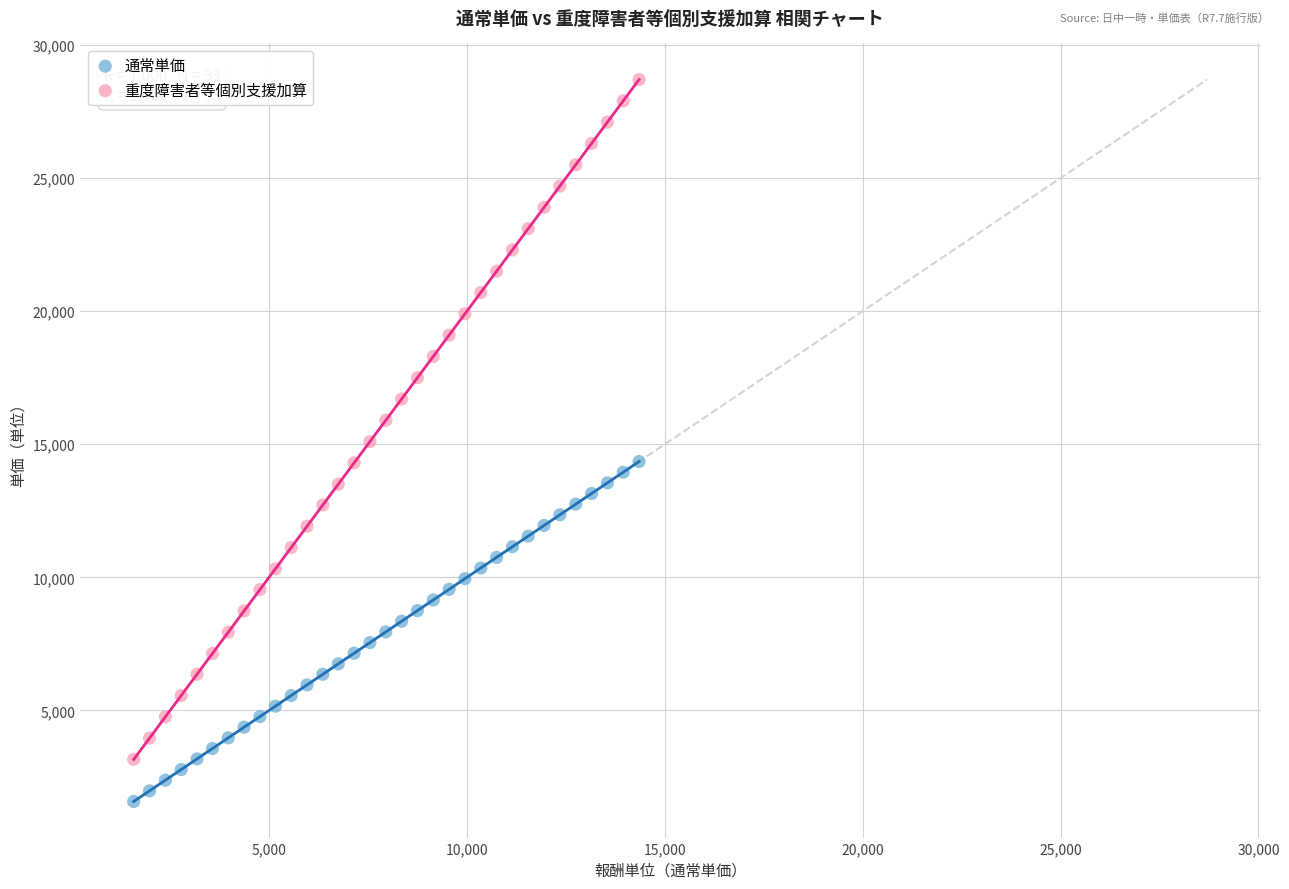

What are all the series names shown in the legend?

通常単価, 重度障害者等個別支援加算